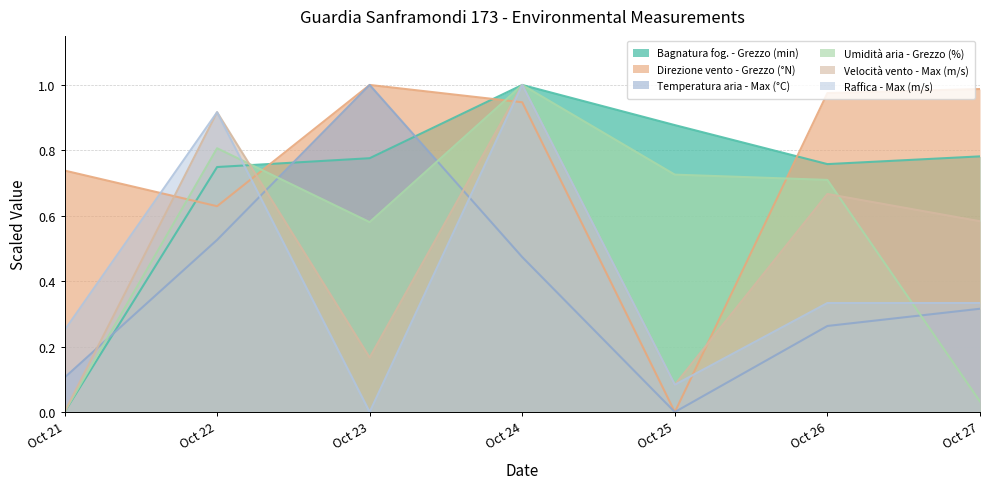

True or false: Bagnatura fog. - Grezzo (min) has a value of 0.4 at Oct 24.

False